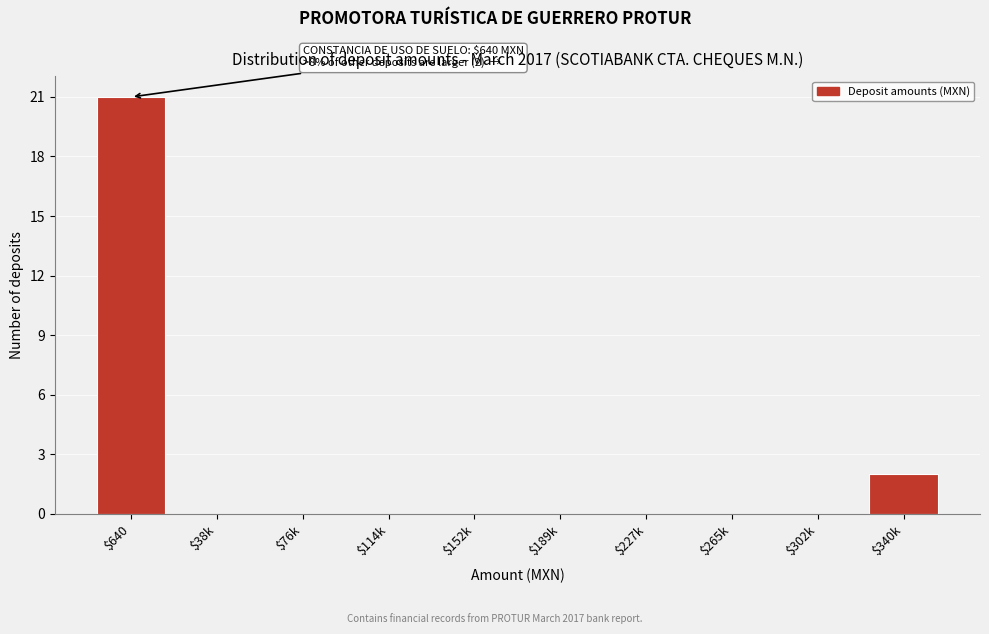

Which label corresponds to the largest value in the chart?

$640